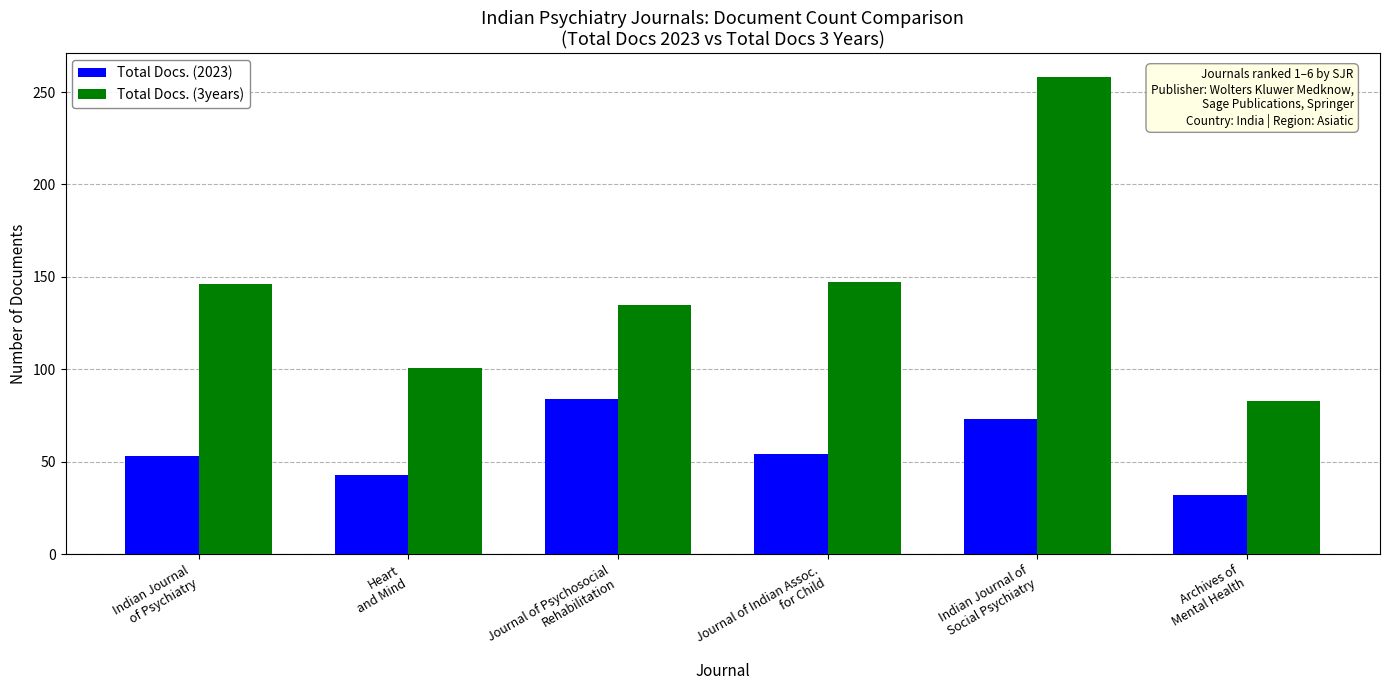

What is the difference between the Total Docs. (3years) values at Heart
and Mind and Journal of Psychosocial
Rehabilitation?

34